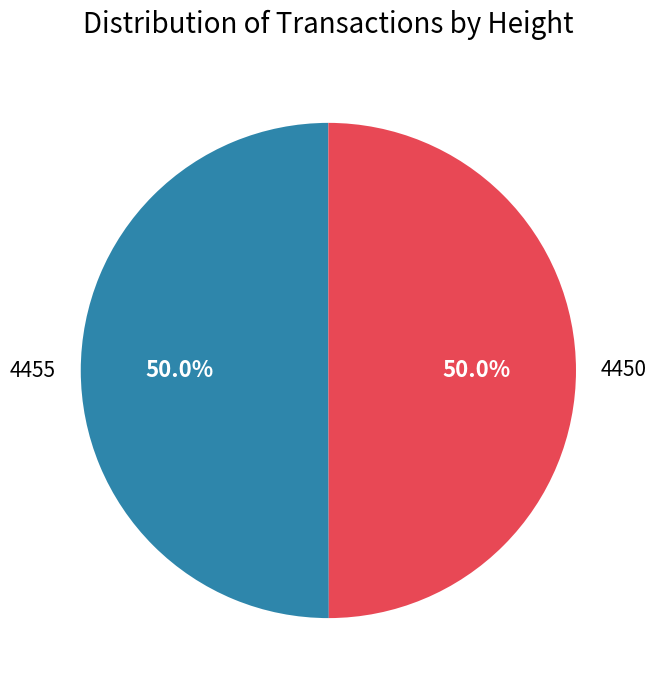

How many segments does this pie chart have?

2